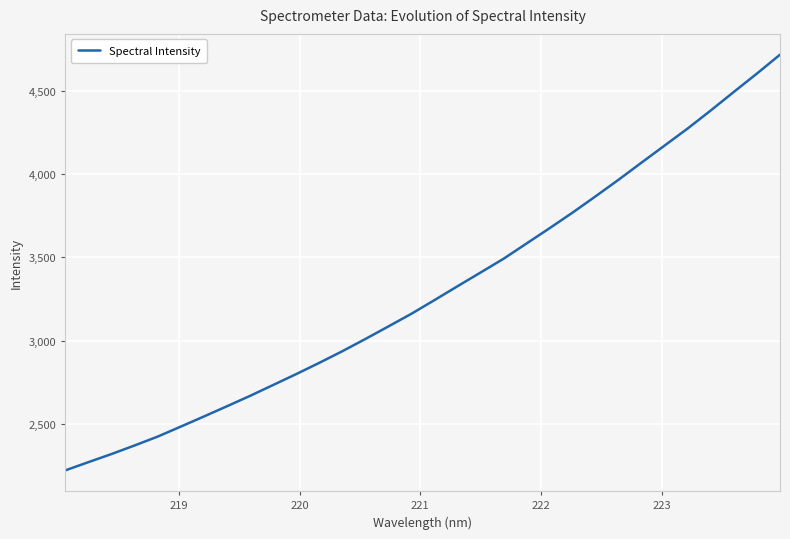

What is the minimum value shown in the chart?

2223.0